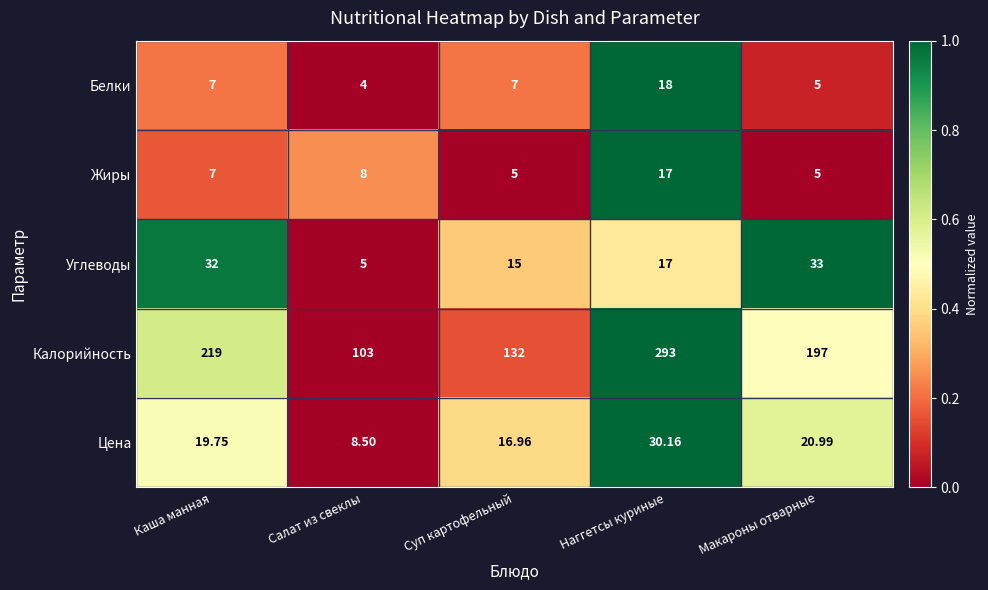

How many series are shown in this chart?

5